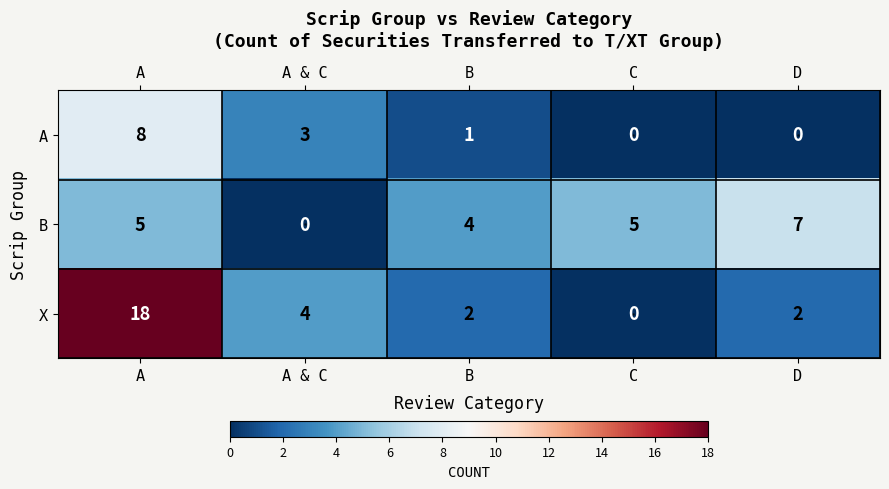

What is the difference between the X values at A and A & C?

14